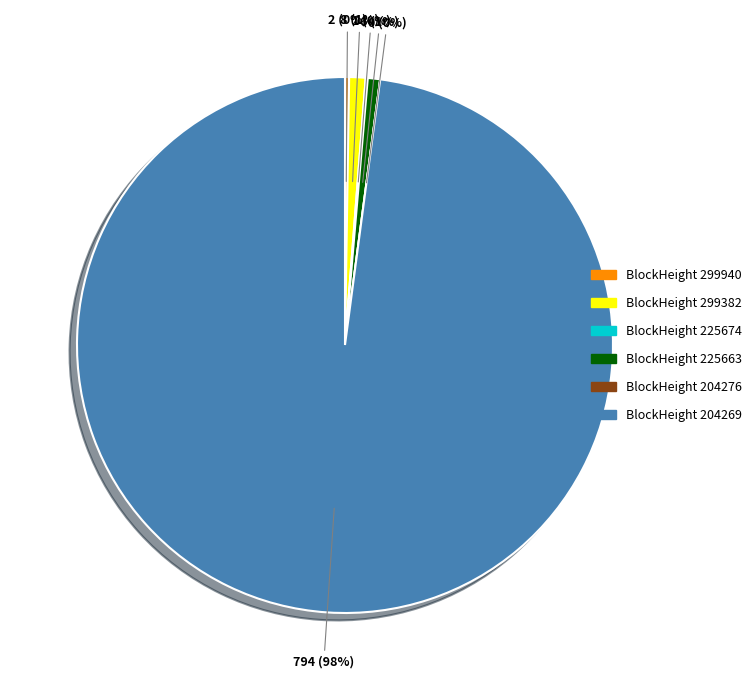

Is it true that 204269 is 89% of the pie?

False